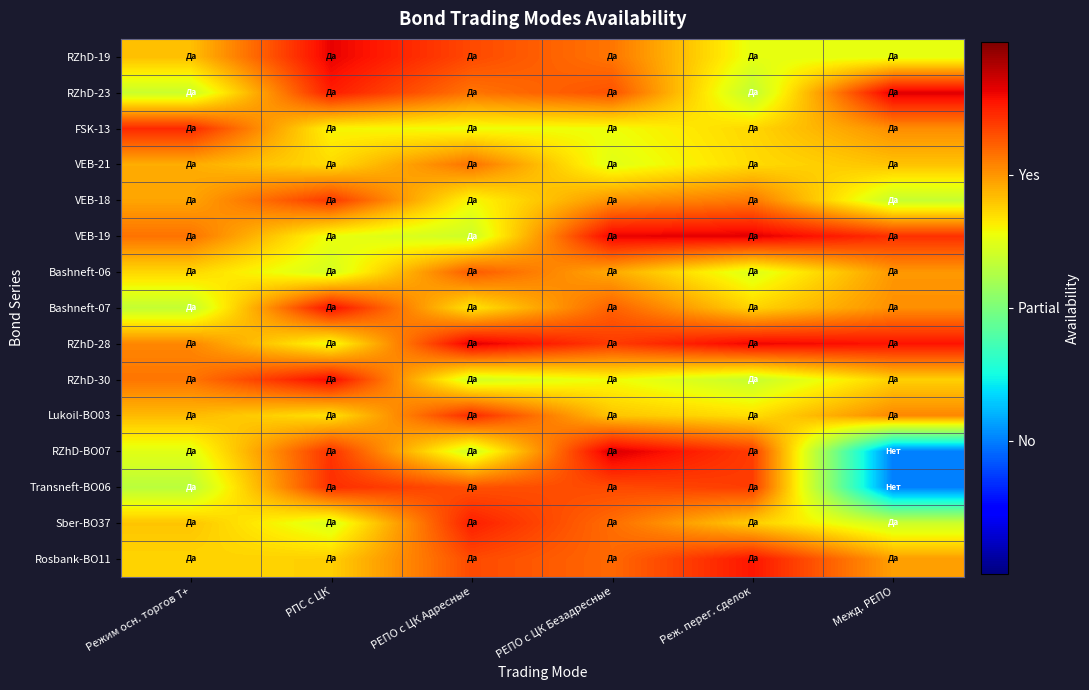

Which has a higher value, Режим осн. торгов Т+ or РЕПО с ЦК Адресные?

РЕПО с ЦК Адресные